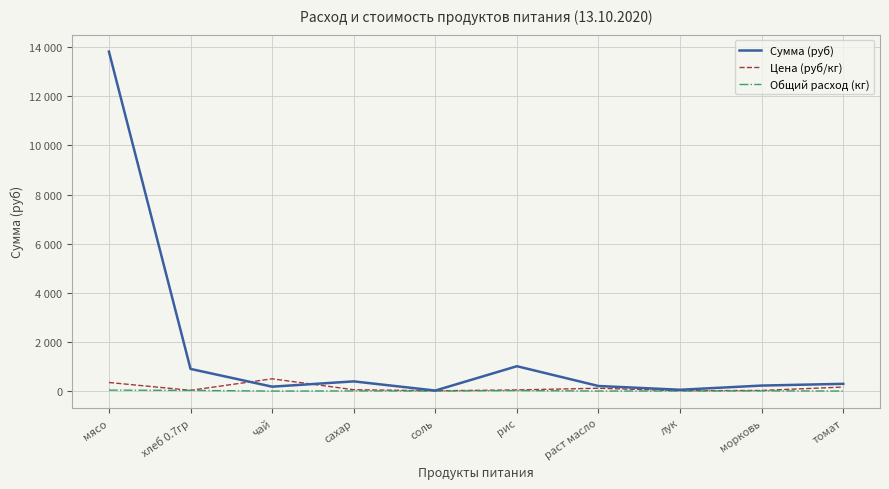

What are all the series names shown in the legend?

Сумма (руб), Цена (руб/кг), Общий расход (кг)